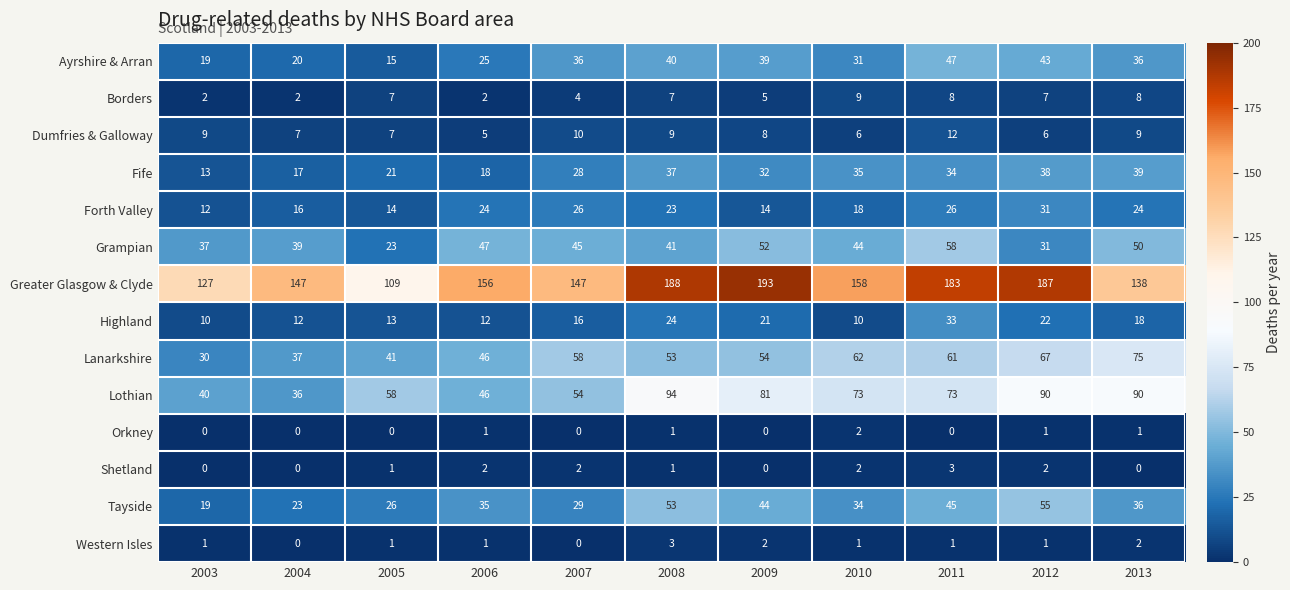

What is the greatest value displayed?

193